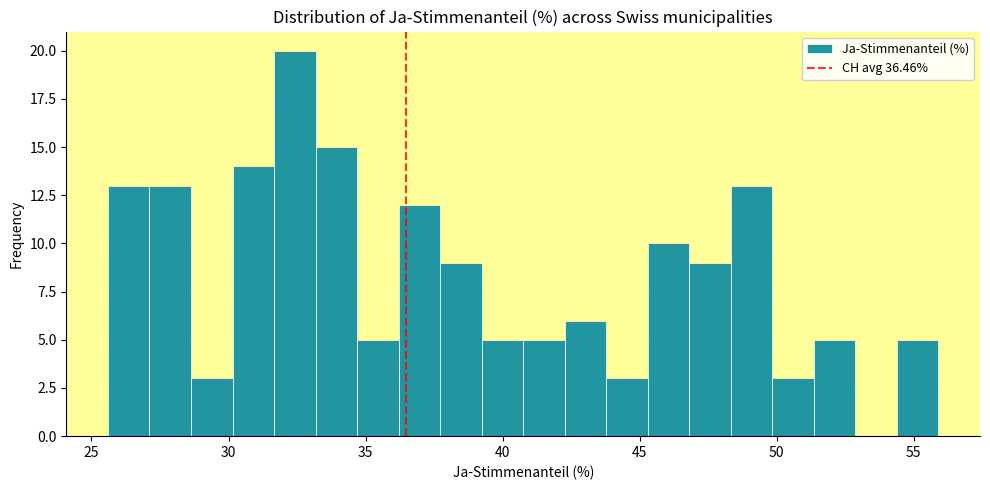

Read against the x-axis, roughly where is the centre of the tallest bar?

32.5